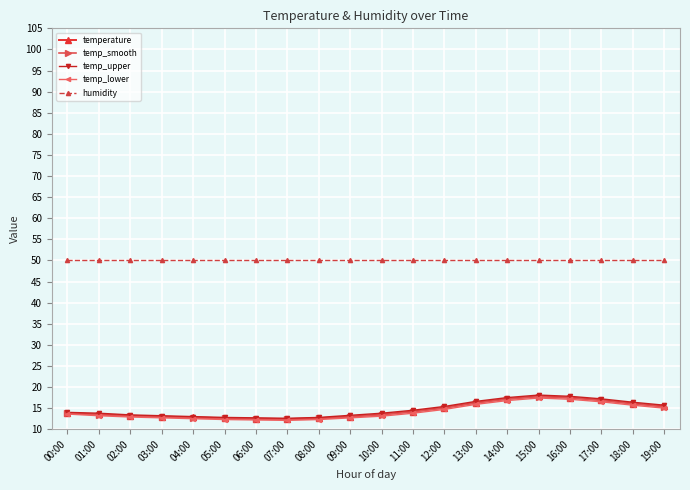

What is the minimum value shown in the chart?

12.1